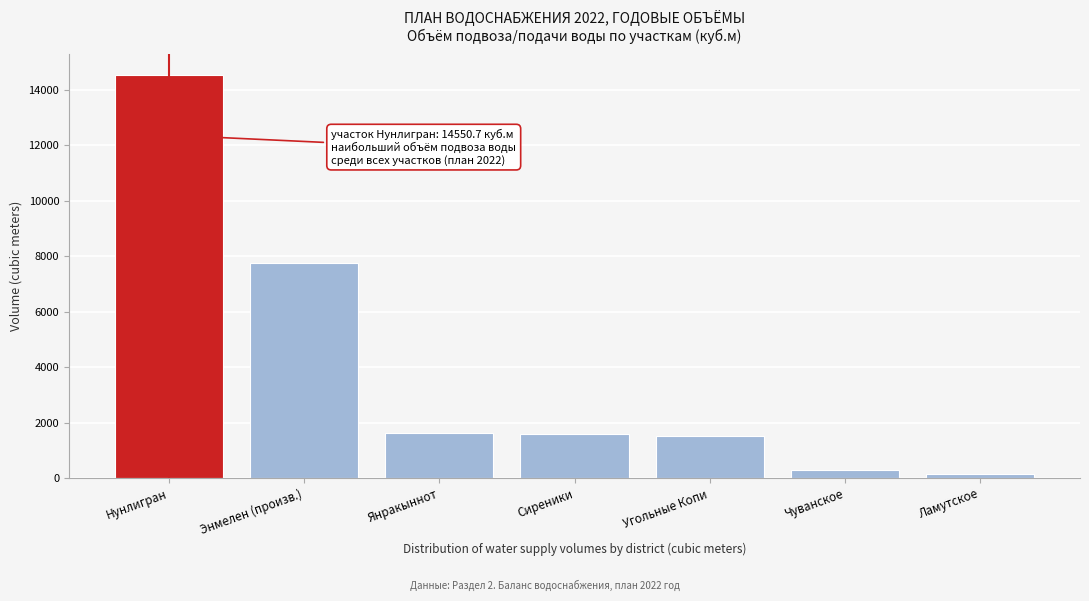

What is the change in value from Энмелен (произв.) to Янракыннот?

-6156.0